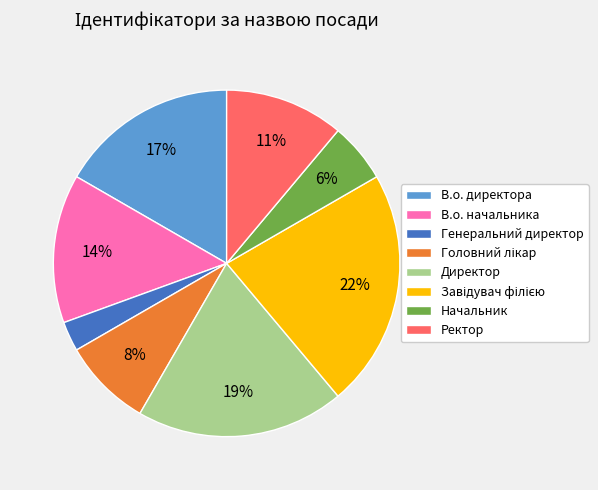

To the nearest percent, what is the average slice percentage?

12%